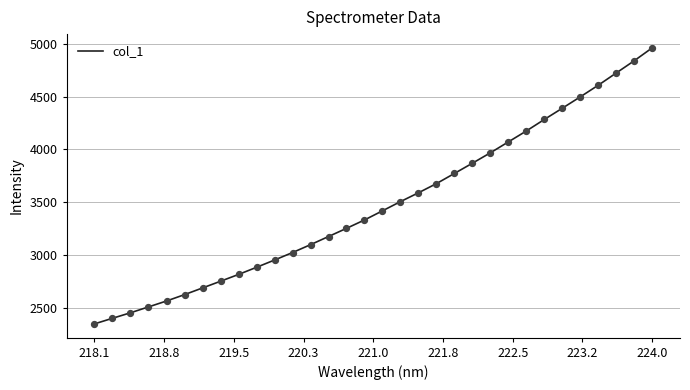

What is the difference between the maximum and minimum values?

2615.0